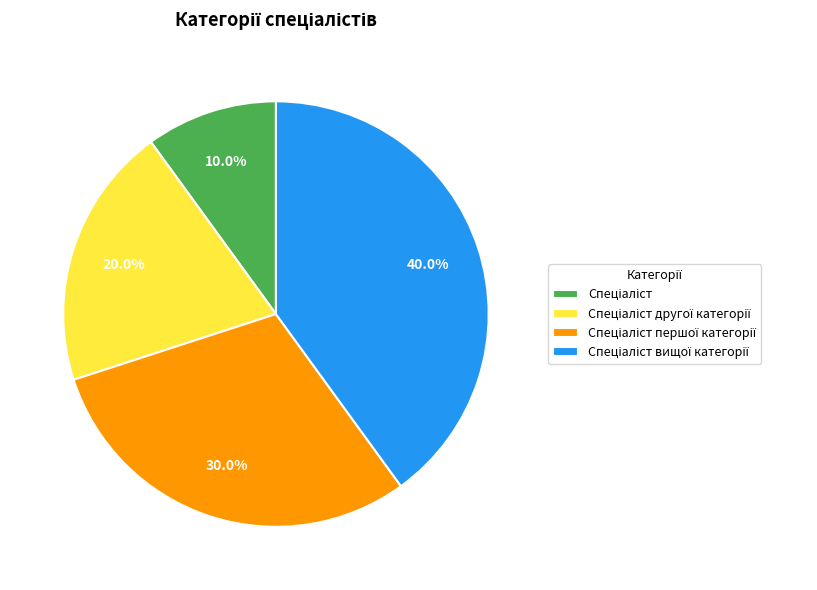

Is there a majority slice in this chart?

No